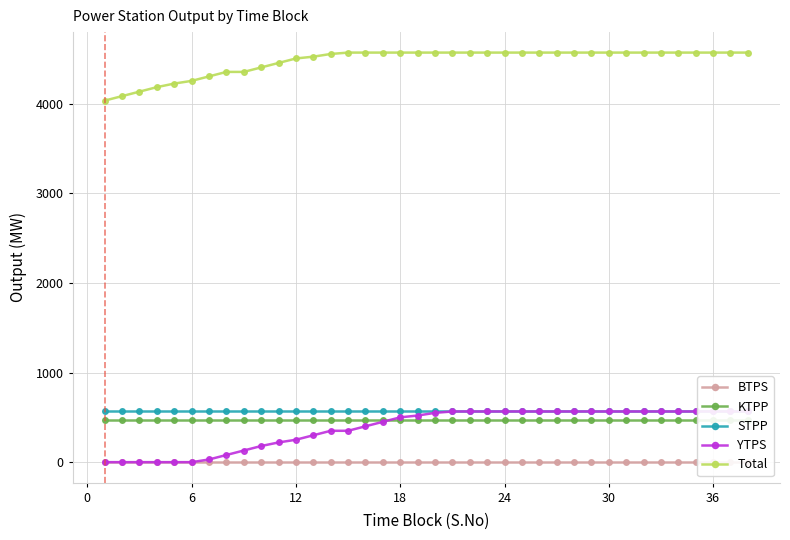

What is the maximum value for Total?

4569.0